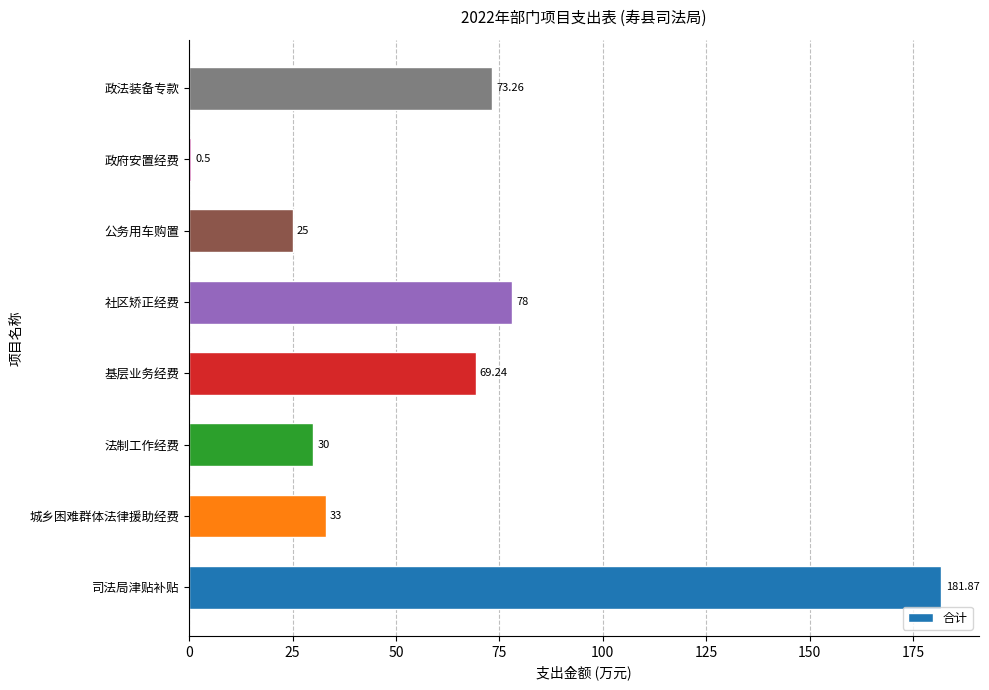

At which label is the value closest to 91?

社区矫正经费